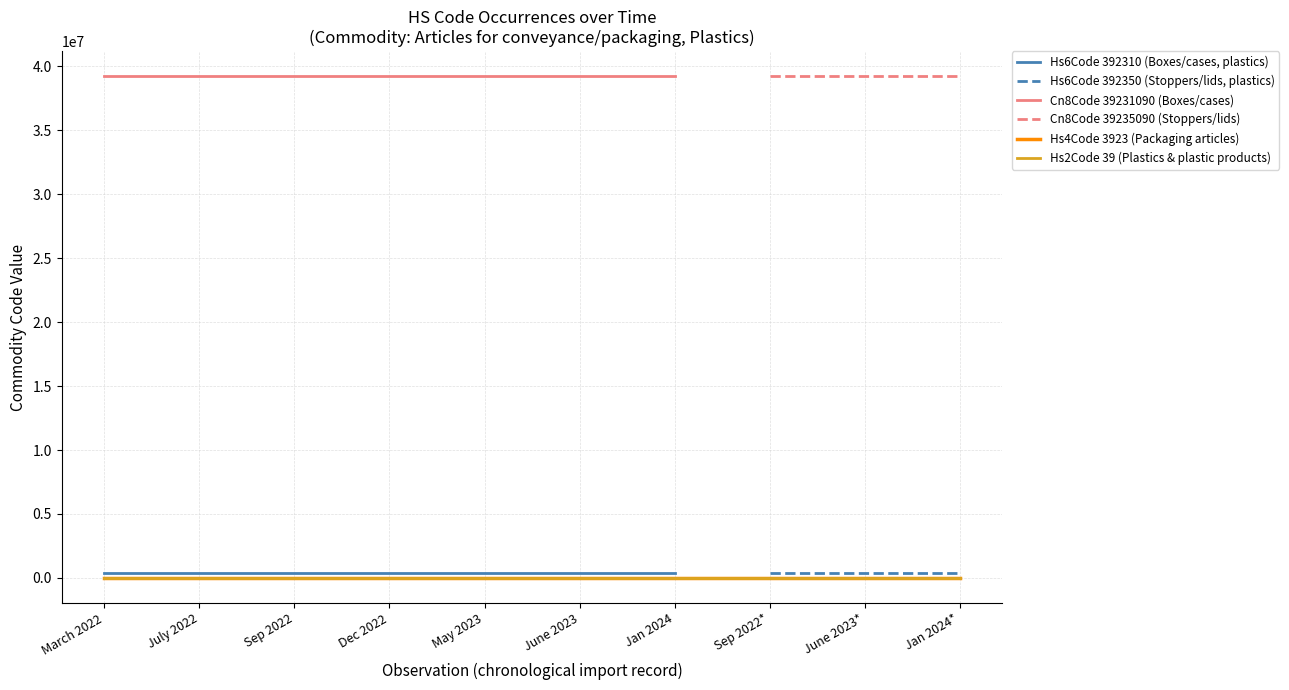

True or false: Cn8Code 39235090 (Stoppers/lids) and Cn8Code 39231090 (Boxes/cases) intersect in this chart.

False